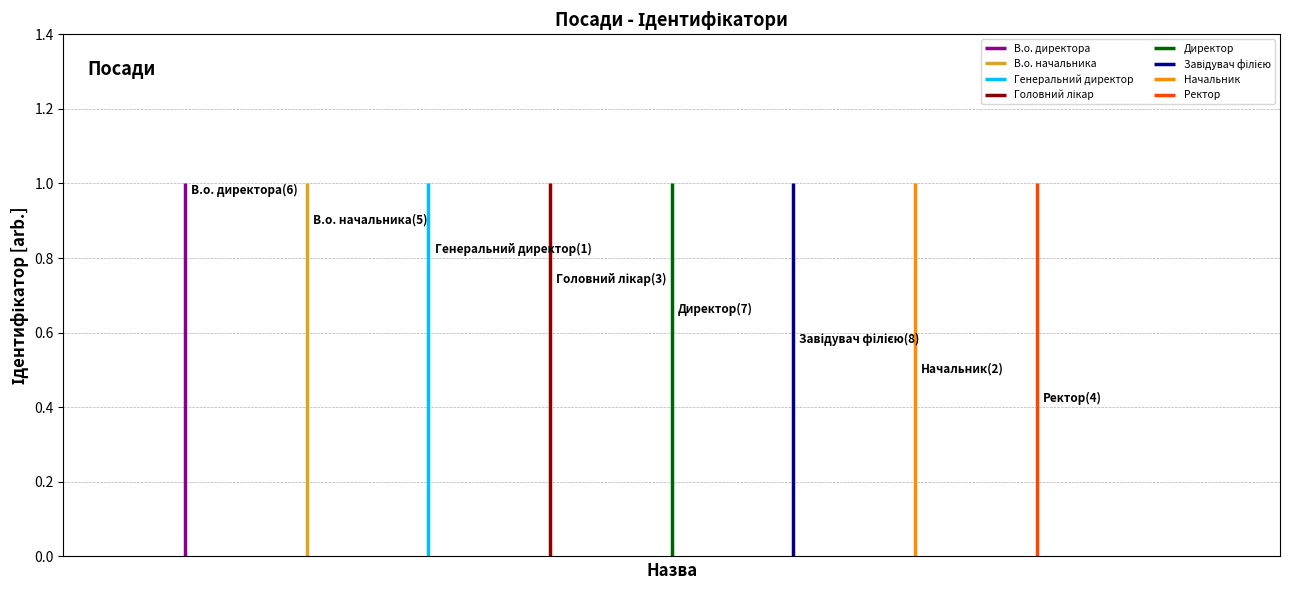

Are the bars grouped side by side (vs. stacked)?

No